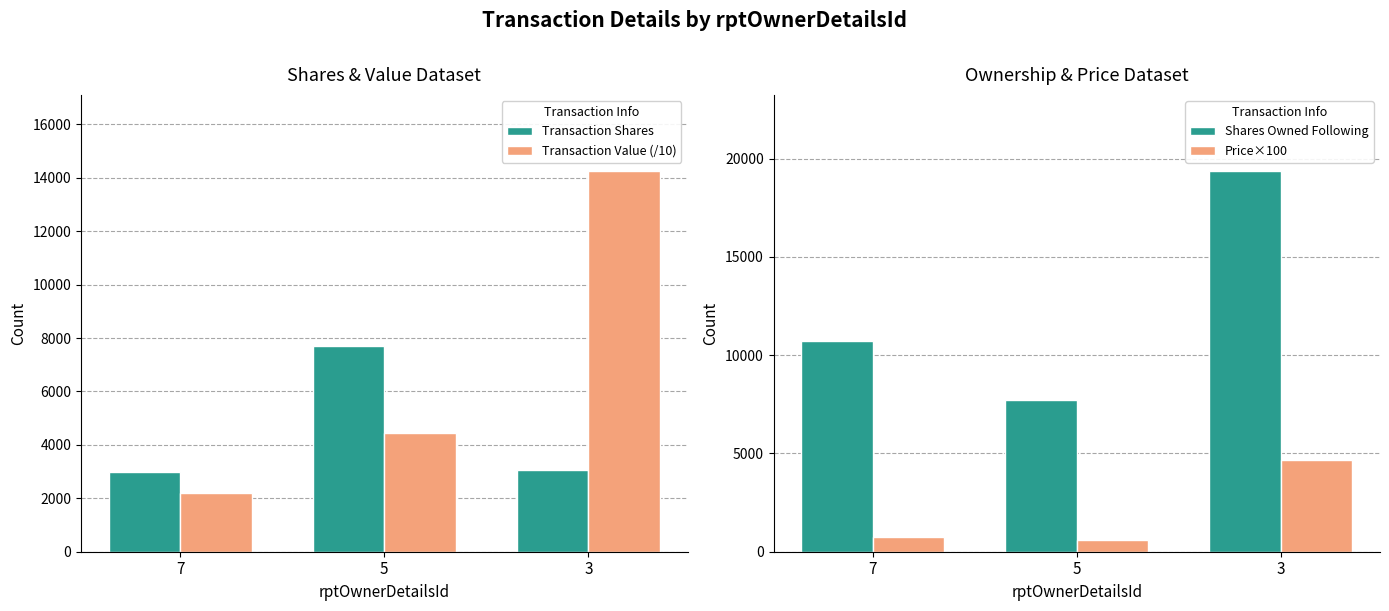

The value of Shares Owned Following at 3 is 27757.6. True or false?

False